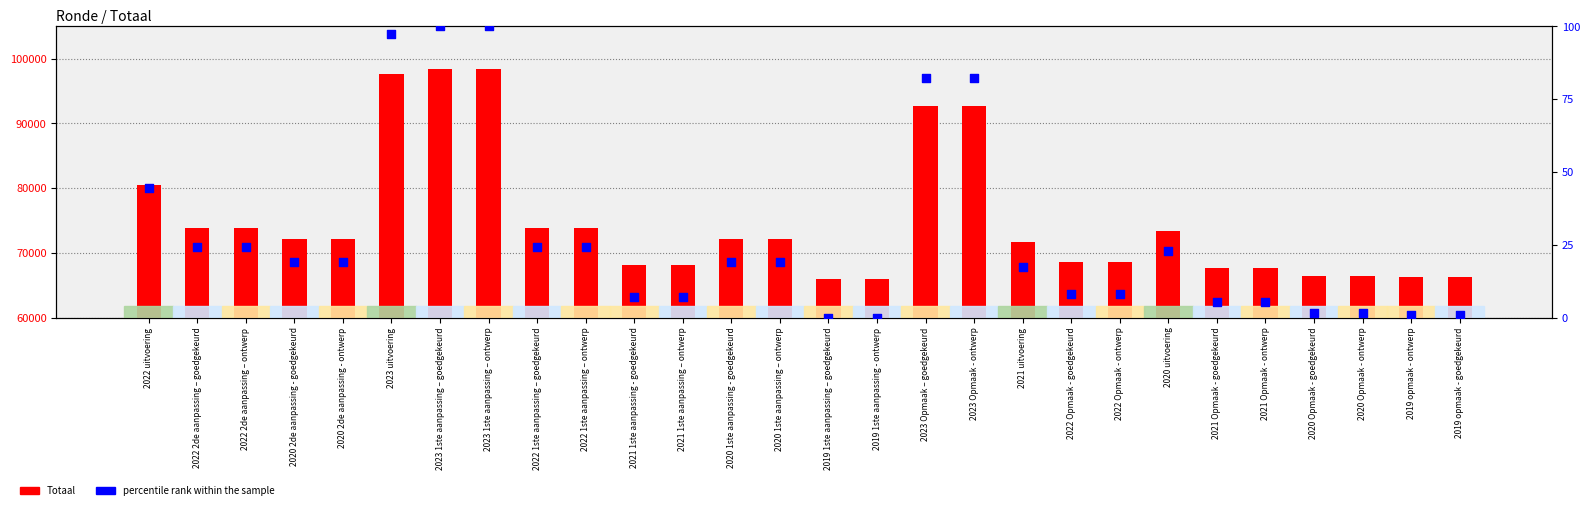

What is the total value across all series at 2022 1ste aanpassing – ontwerp?

73875.3